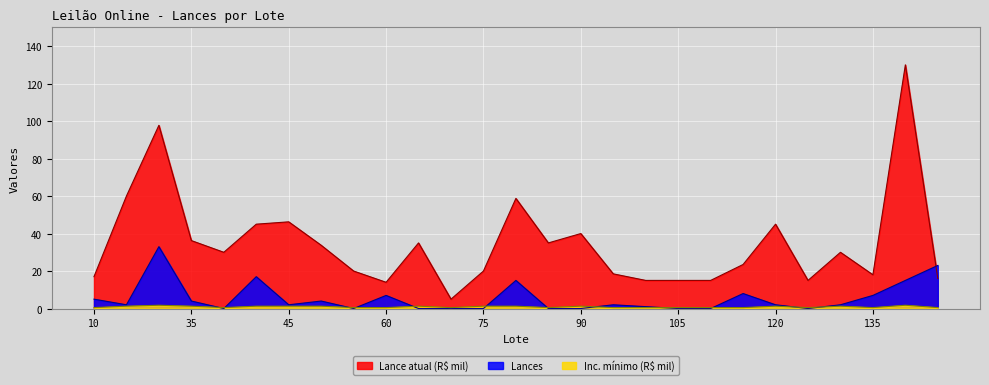

Does the chart display data point markers on the line(s)?

No